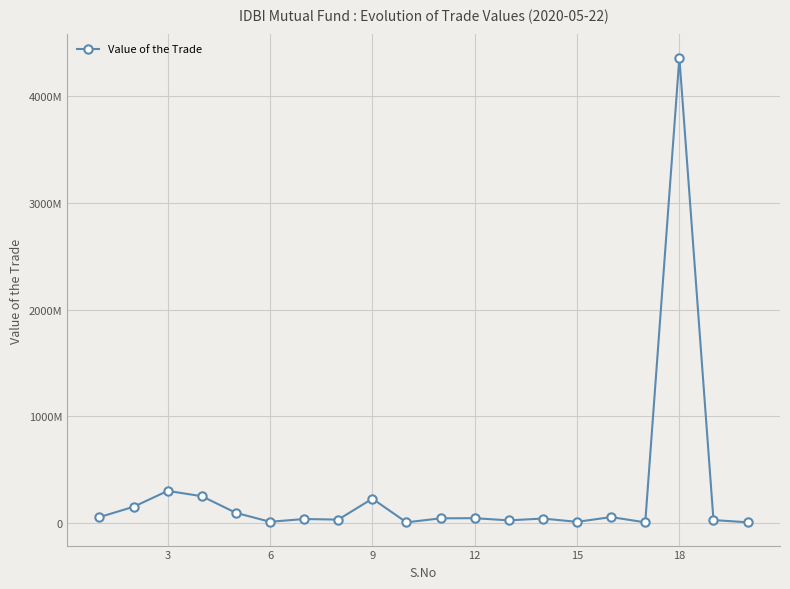

Is this an area chart (filled region under the line)?

No